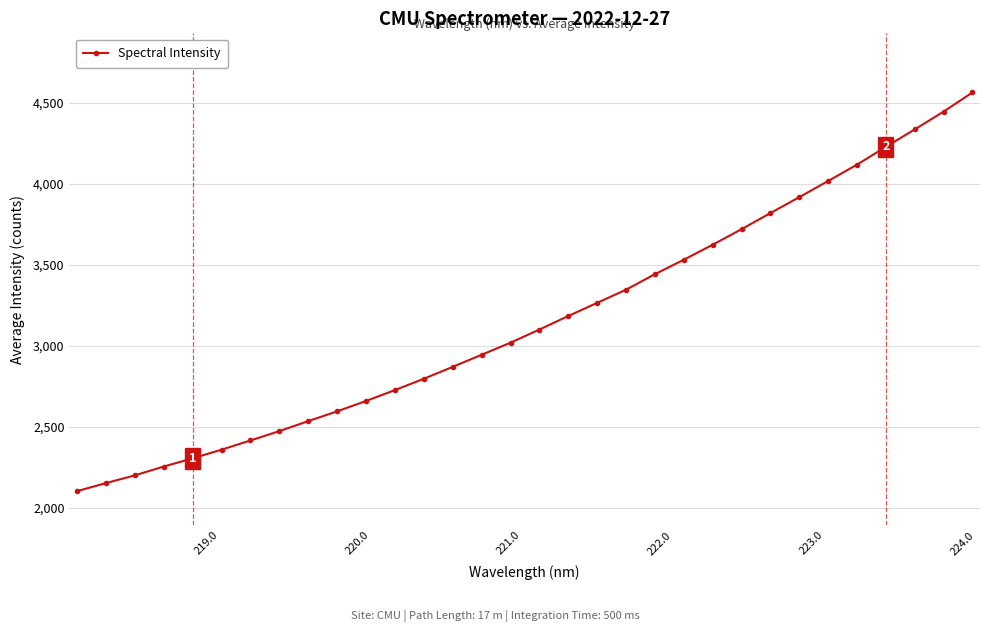

What is the value of the 19th point from the left?

3263.8